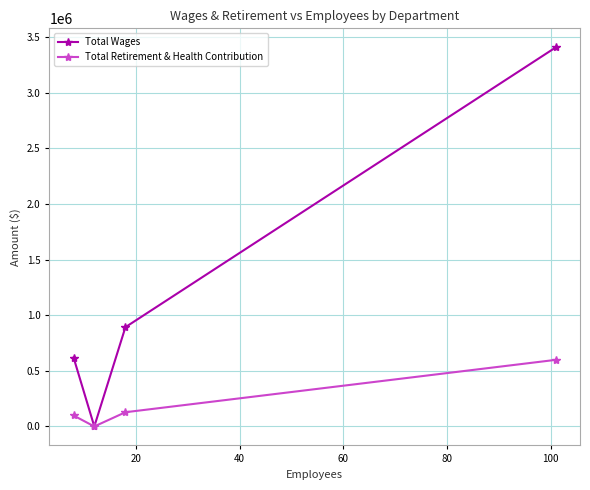

How many values in the Total Wages series are below 892926?

2